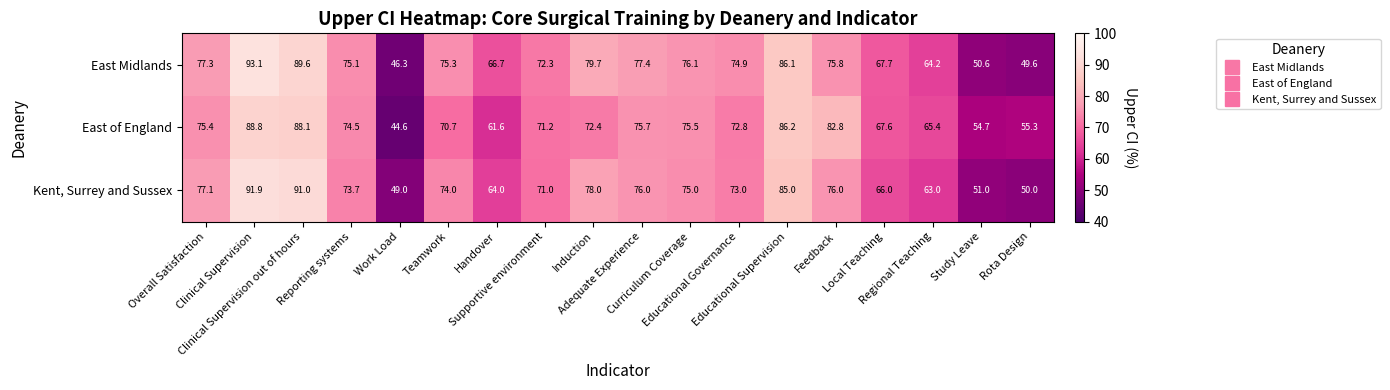

What is the maximum value shown in the chart?

93.1